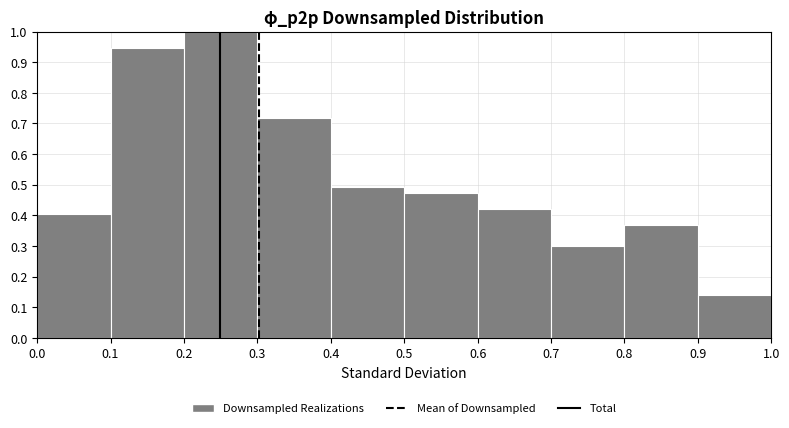

Reading left to right, list every bar in this chart as the range it spans on the x-axis followed by its height. The values are not printed on the chart, so give them approximately, as read against the axis.

0.0 to 0.1: 0.40
0.1 to 0.2: 0.95
0.2 to 0.3: 1.00
0.3 to 0.4: 0.72
0.4 to 0.5: 0.49
0.5 to 0.6: 0.47
0.6 to 0.7: 0.42
0.7 to 0.8: 0.30
0.8 to 0.9: 0.37
0.9 to 1.0: 0.14